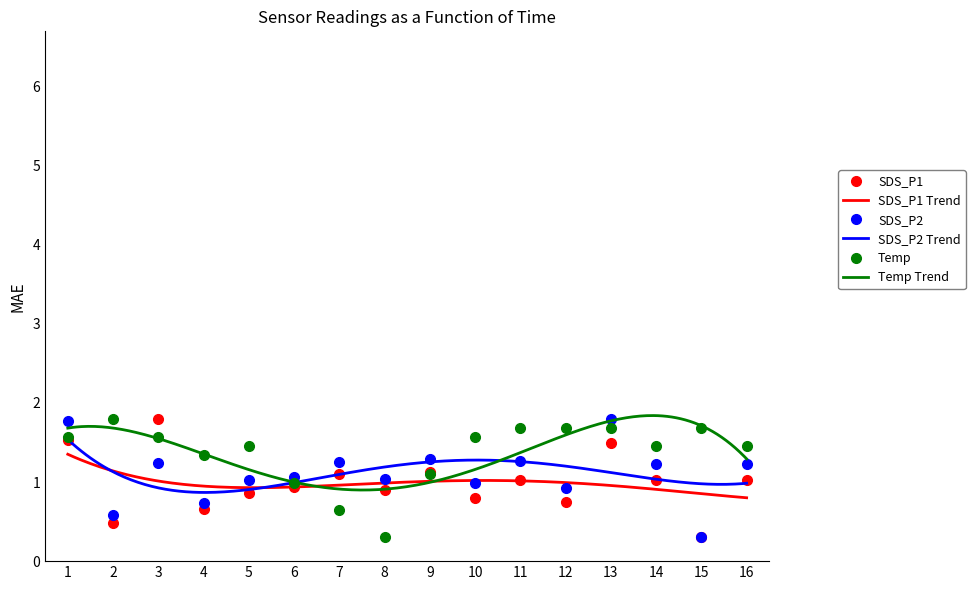

Which series ends up on top after the final intersection of Temp and SDS_P2?

Temp